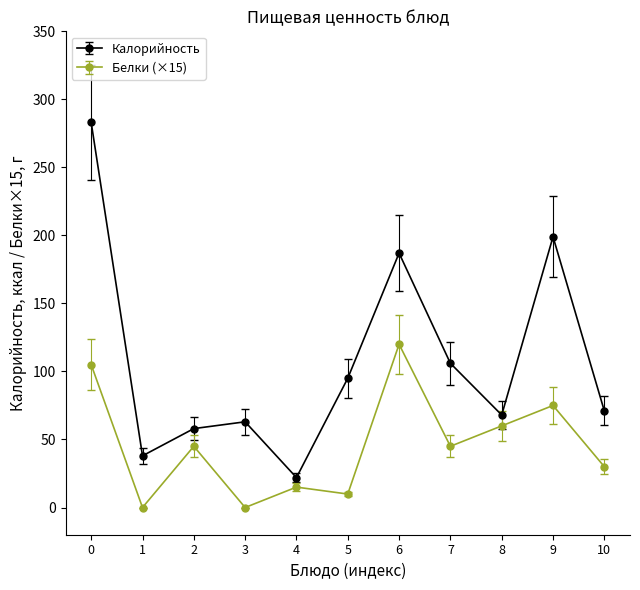

At how many categories does at least one series exceed 42?

9